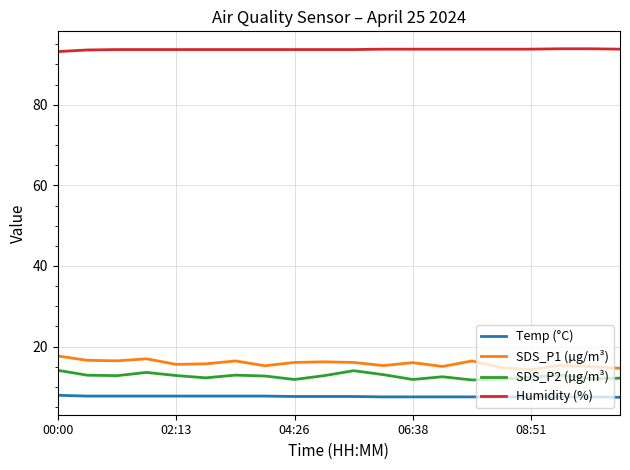

Which series has the largest total across all categories?

Humidity (%)